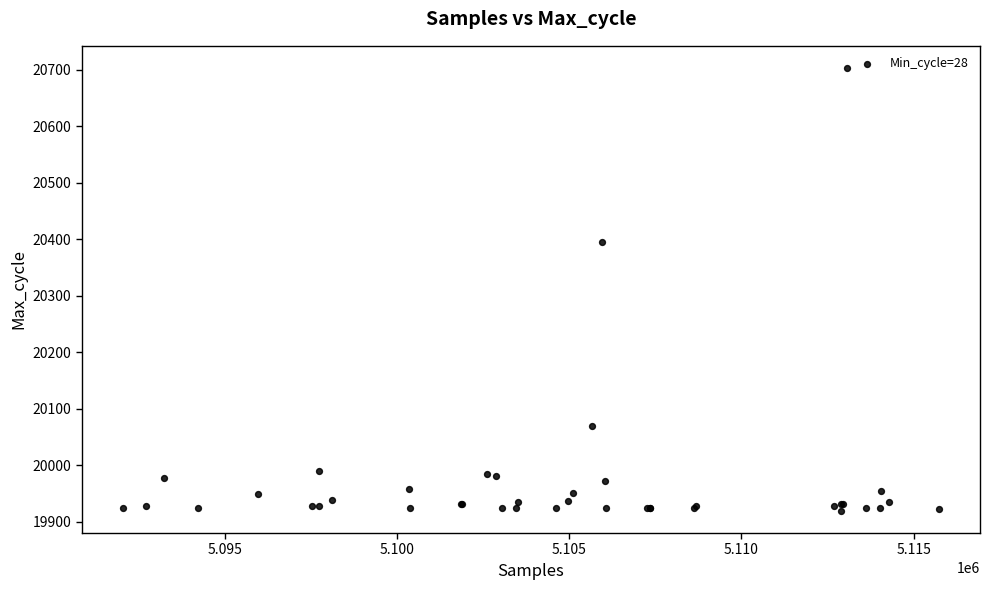

What Y value in the scatter plot is closest to 20311?

20395